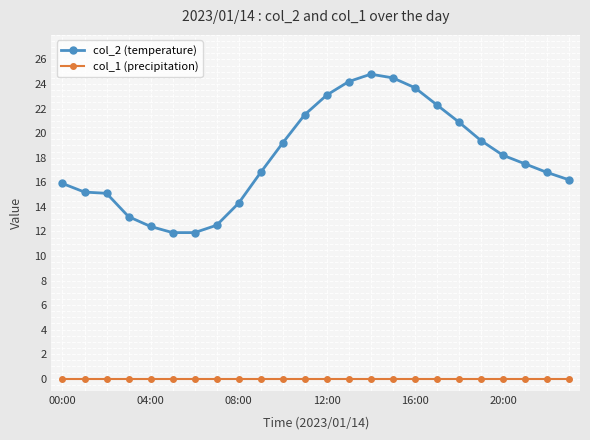

What is the lowest value of the col_2 (temperature) series?

11.9